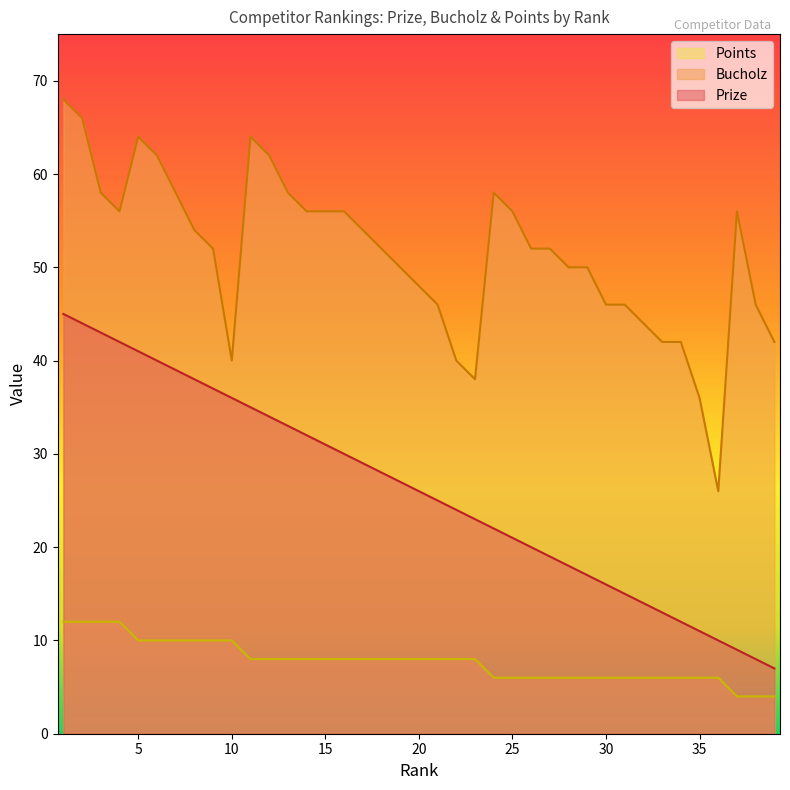

Which label corresponds to the smallest value in the chart?

37